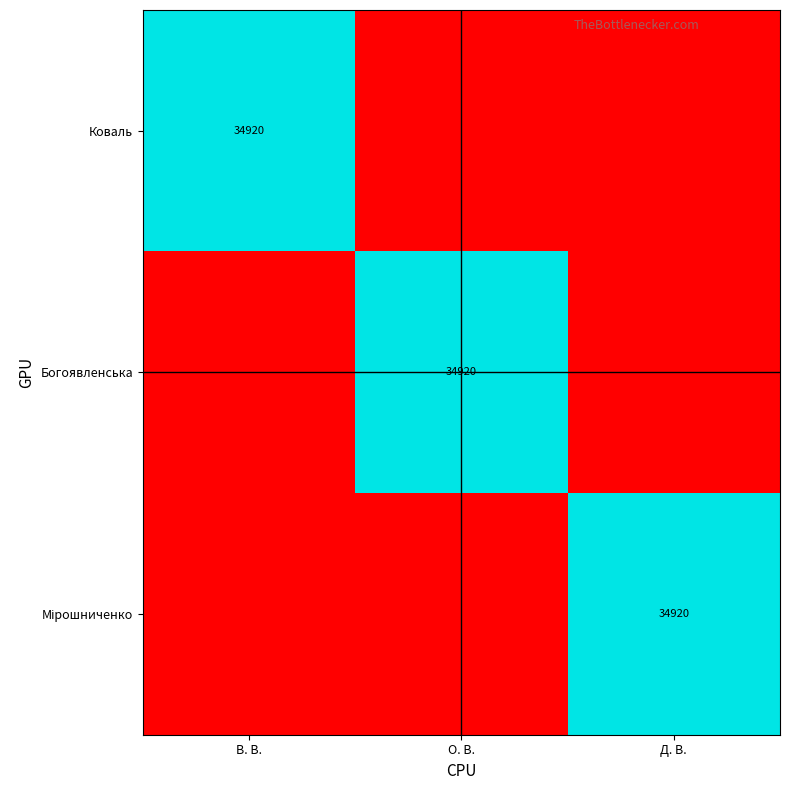

The value of Коваль at В. В. is 16477. True or false?

False